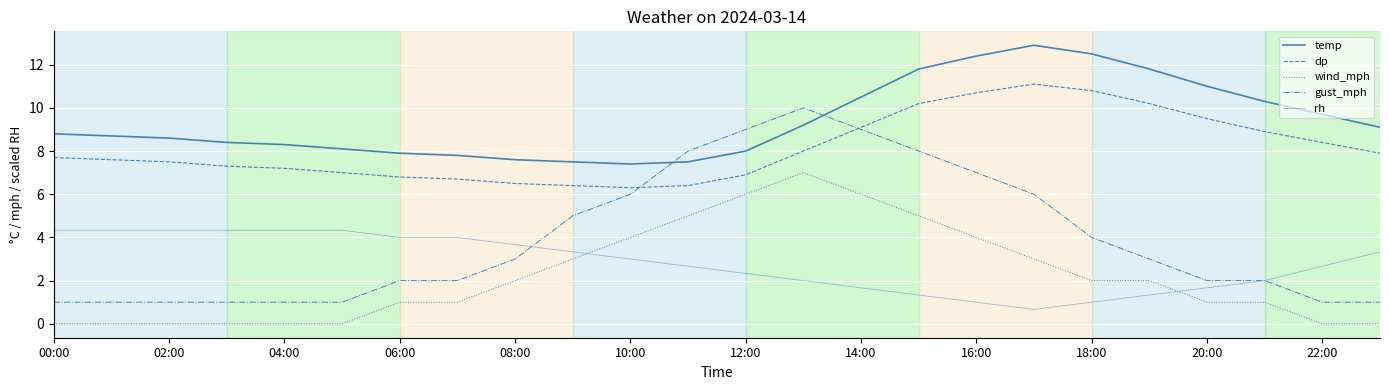

True or false: temp and dp intersect in this chart.

False